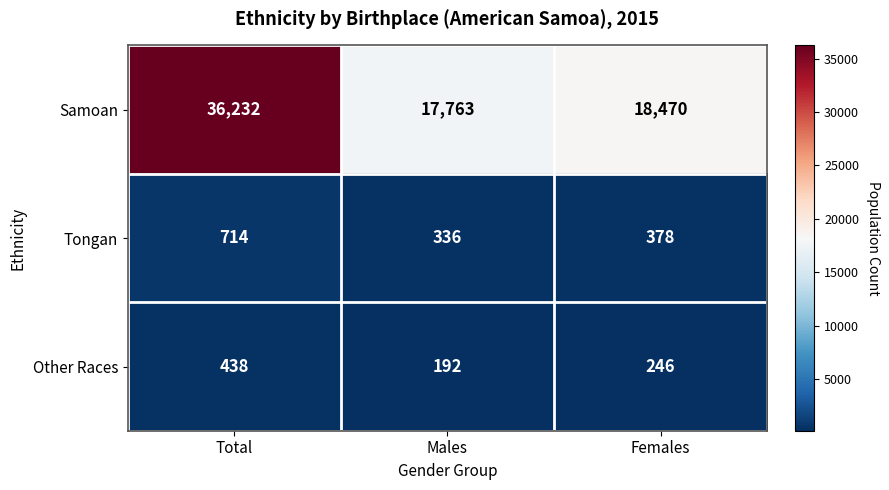

Which series has the largest total across all categories?

Samoan